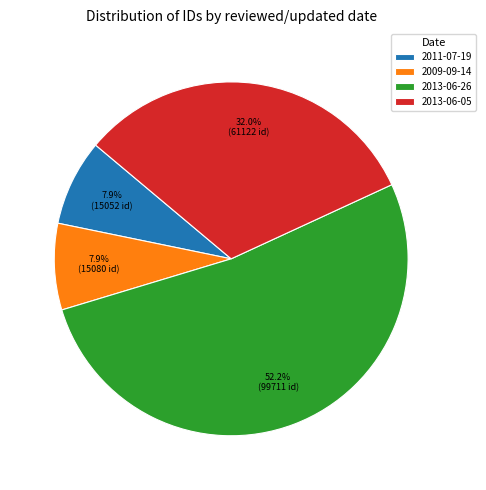

The 2009-09-14 slice represents 1% of the pie. True or false?

False